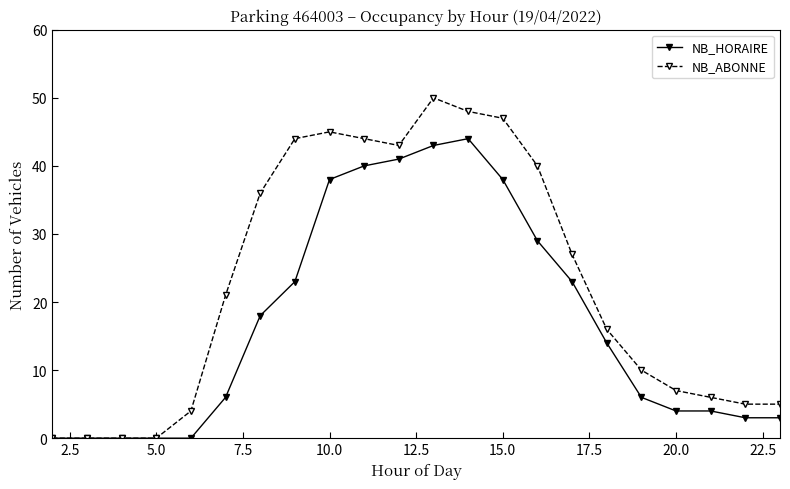

True or false: NB_ABONNE has more than 0 points higher than both neighbors.

True